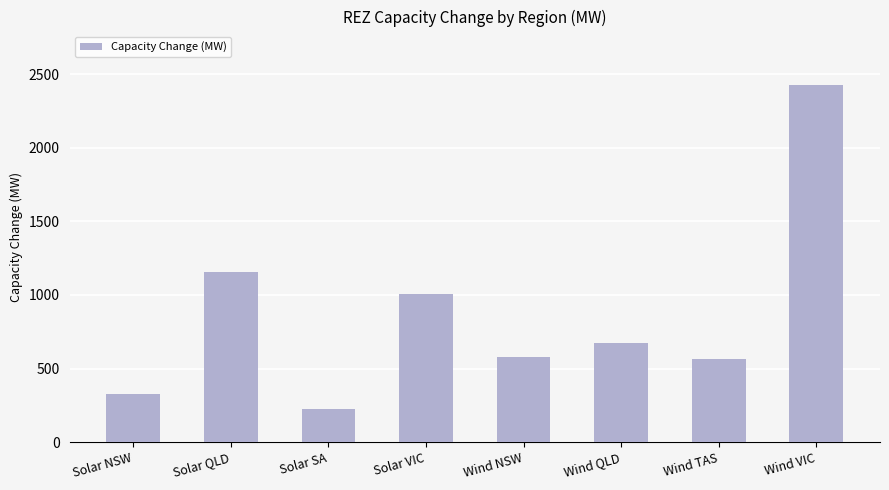

What value does the data have at Solar SA, to the nearest 100?

200